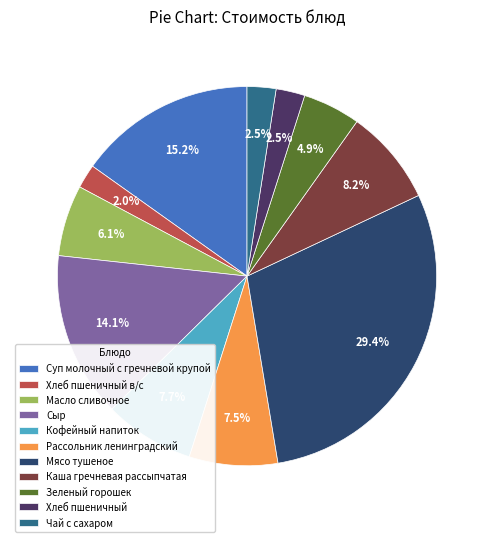

What is the largest slice in the pie chart?

Мясо тушеное